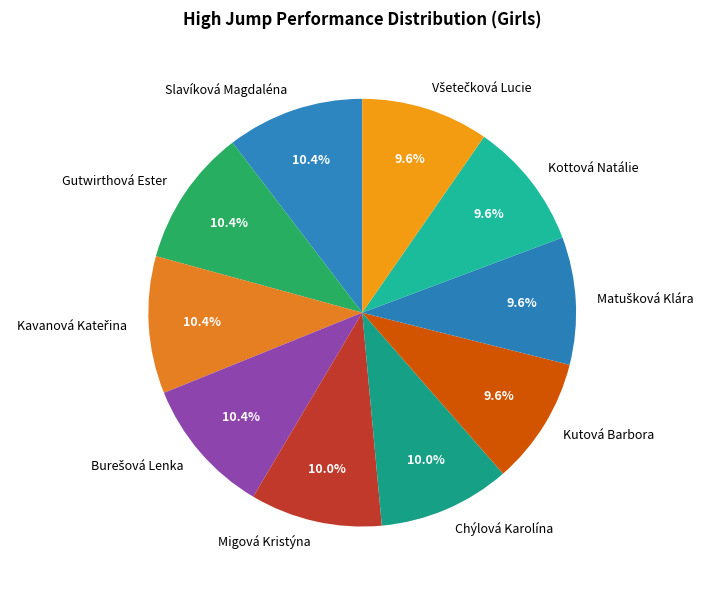

How many segments does this pie chart have?

10